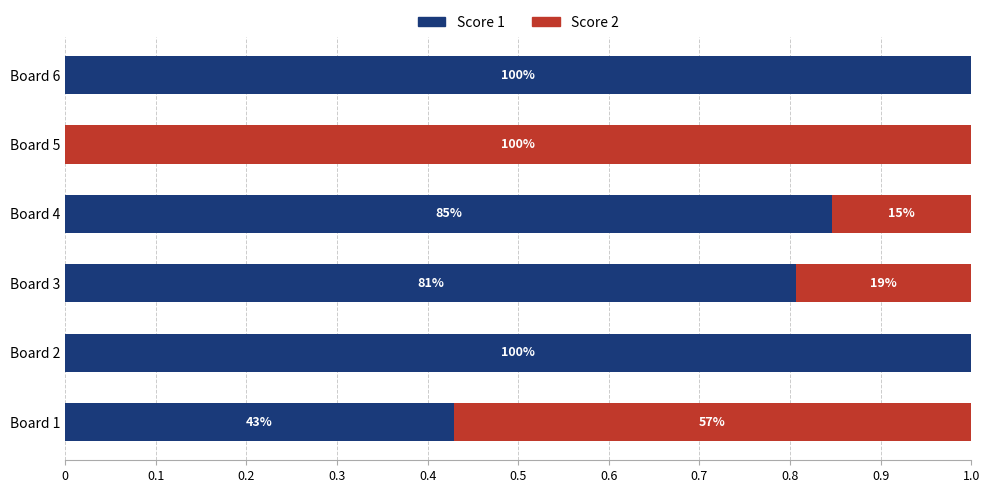

Reading left to right, list all the values displayed in this chart.

Score 1: 0.4	1.0	0.8	0.8	0.0	1.0
Score 2: 0.6	0.0	0.2	0.2	1.0	0.0